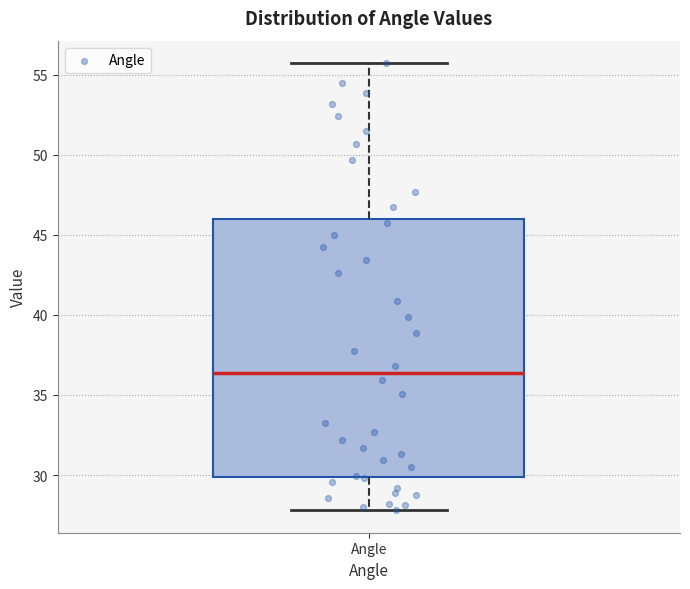

Read this box plot against the y-axis: the position of the median line, the range covered by the box, and the ends of both whiskers. The values are not printed on the chart, so give them approximately, as read against the axis.

median 36.5, box 30.0 to 46.0, whiskers 28.0 to 55.5